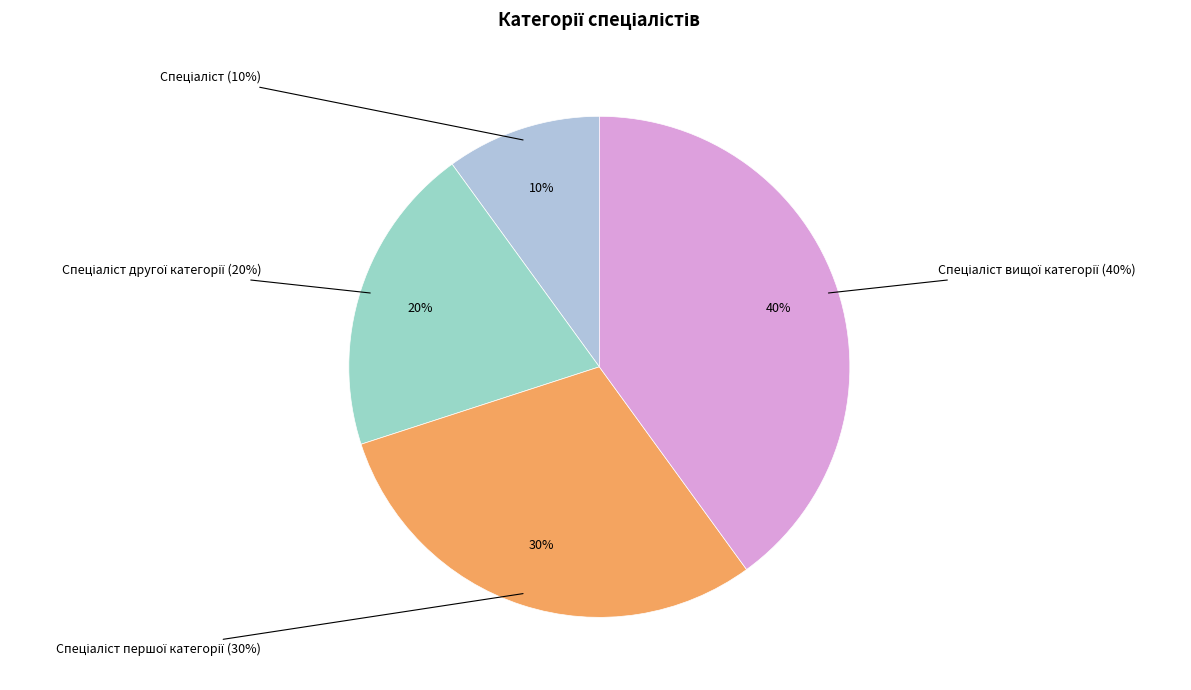

Rank the categories by value from highest to lowest.

Спеціаліст вищої категорії, Спеціаліст першої категорії, Спеціаліст другої категорії, Спеціаліст